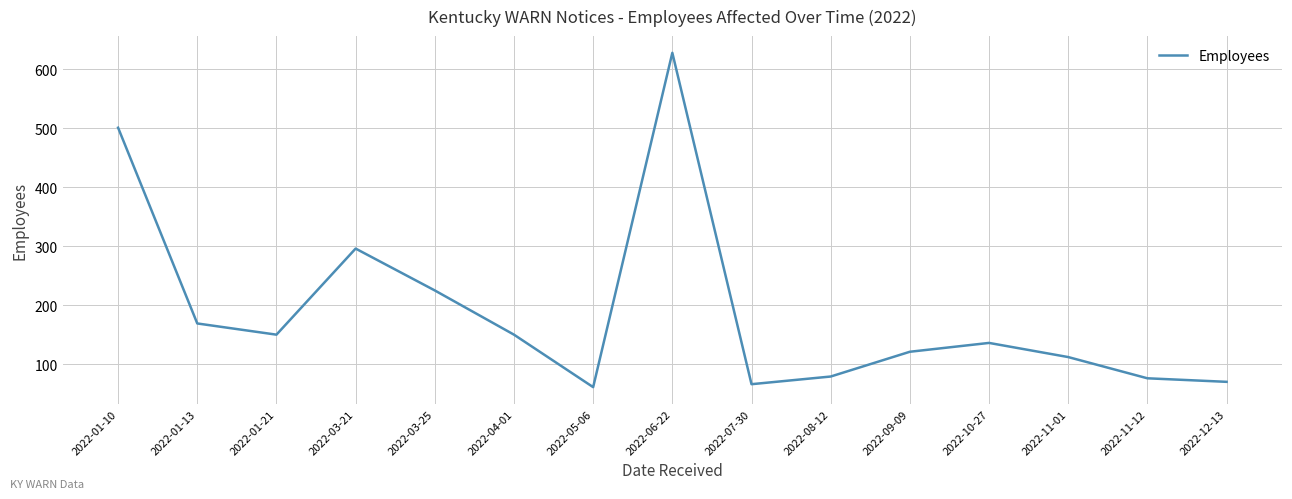

True or false: the data shows 29 at 2022-05-06.

False